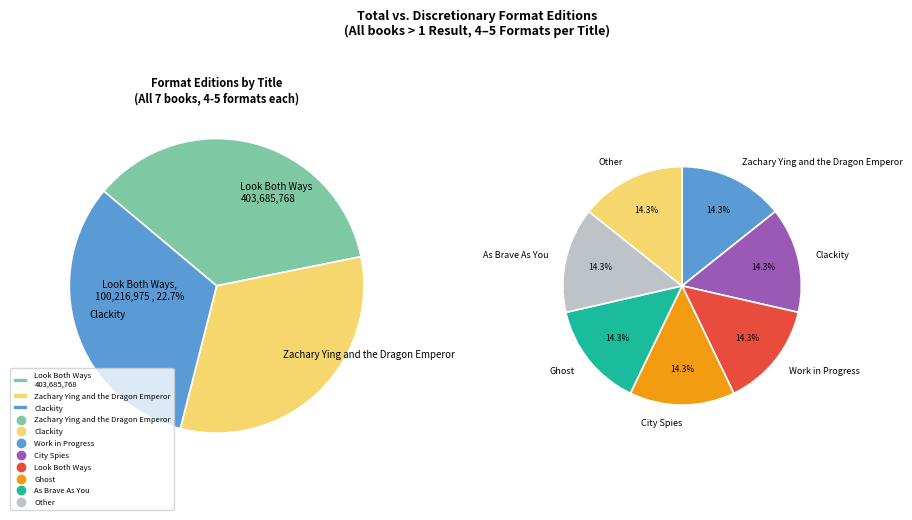

Which category has the smallest portion of the pie?

Zachary Ying and the Dragon Emperor